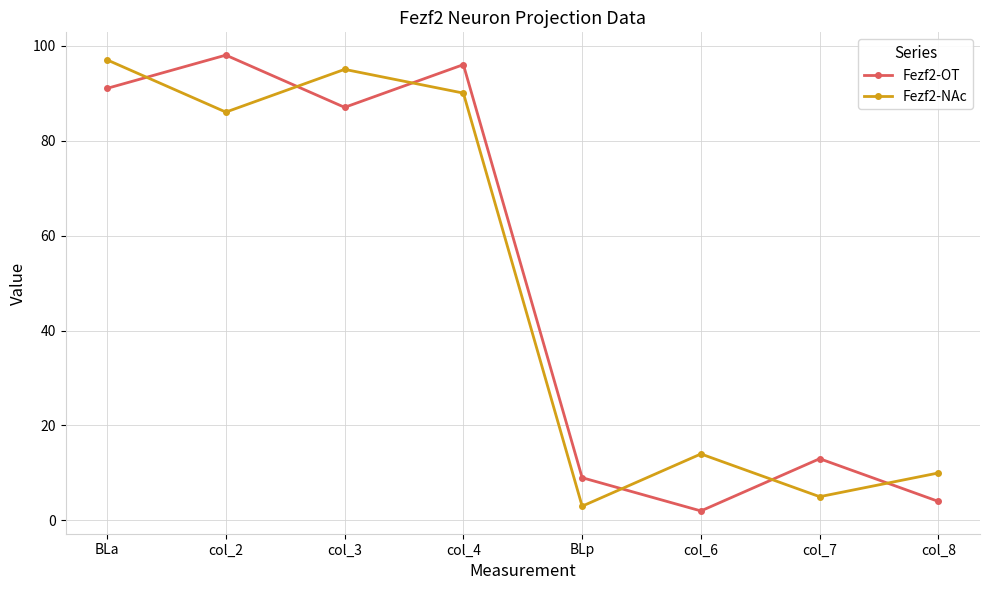

In Fezf2-OT, how many points are lower than both neighbors (excluding endpoints)?

2